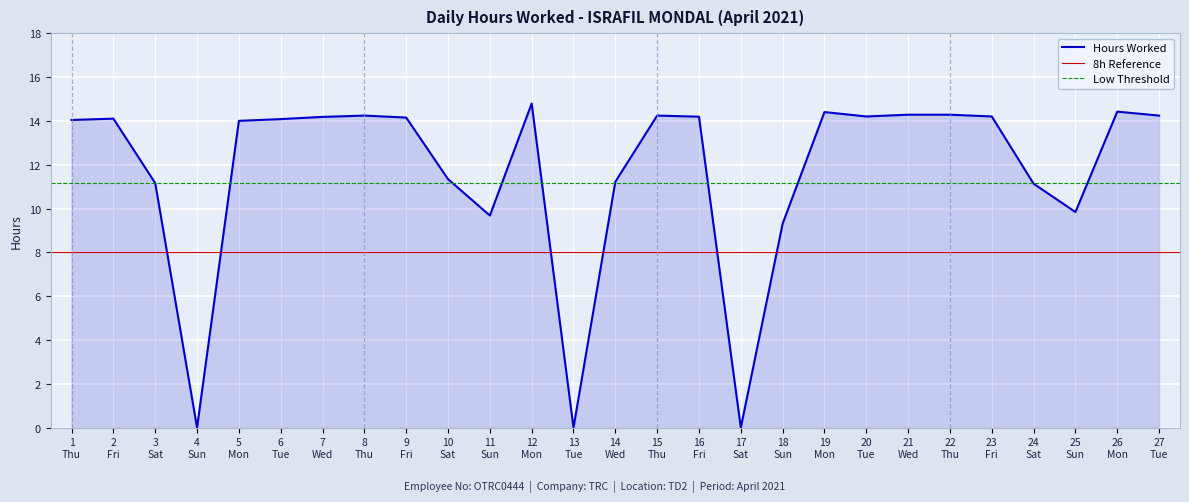

What is the sum of the values at 4 Sun and 3 Sat?

11.2